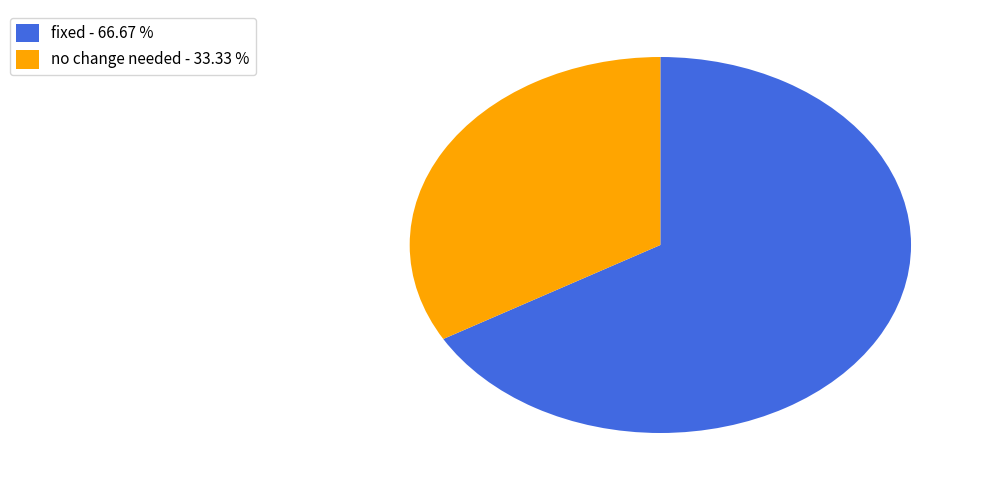

Is the sum of no change needed - 33.33 % and fixed - 66.67 % greater than half?

Yes